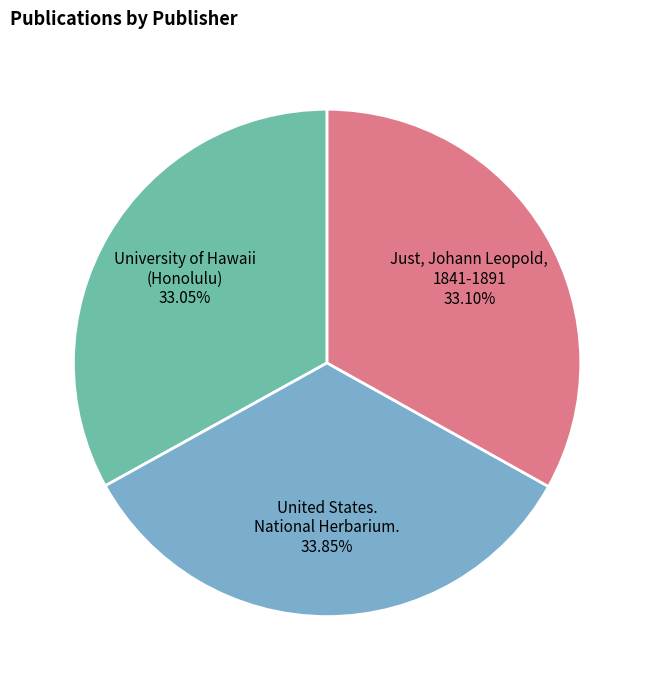

Does any single category account for the majority?

No